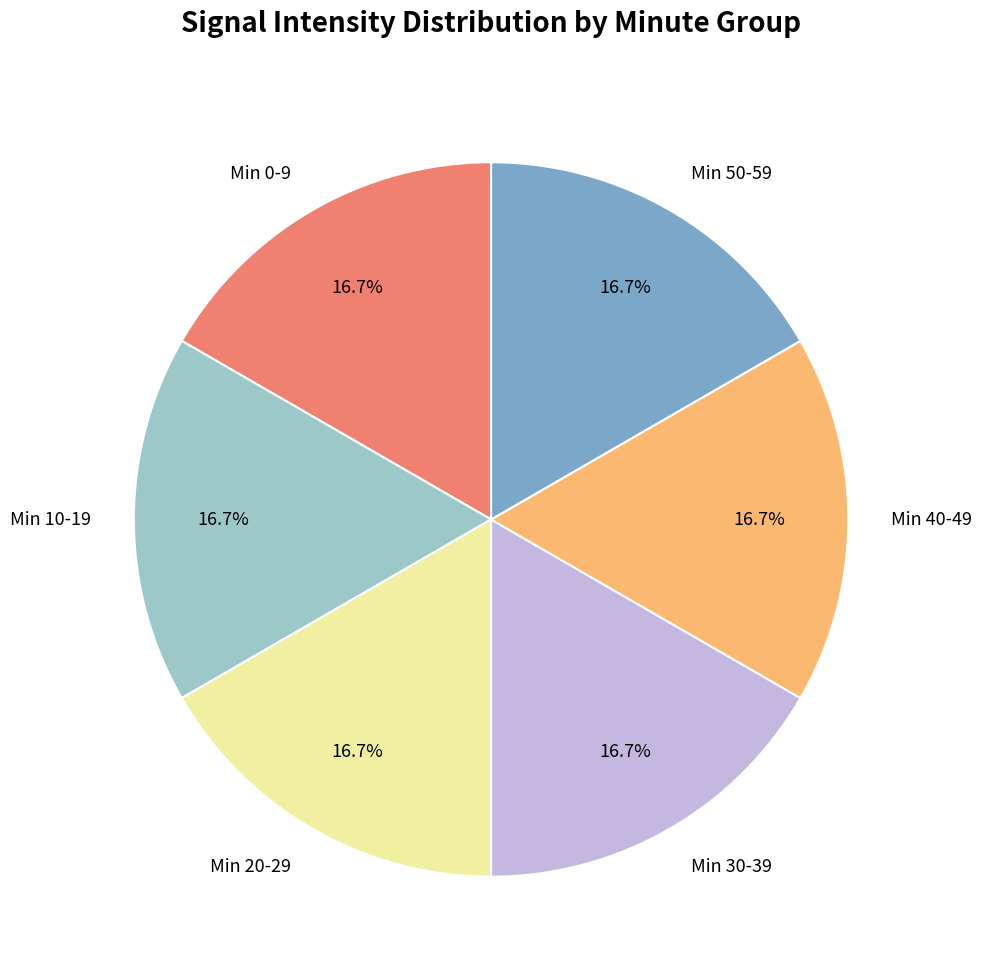

Does Min 0-9 represent more than half of the total?

No